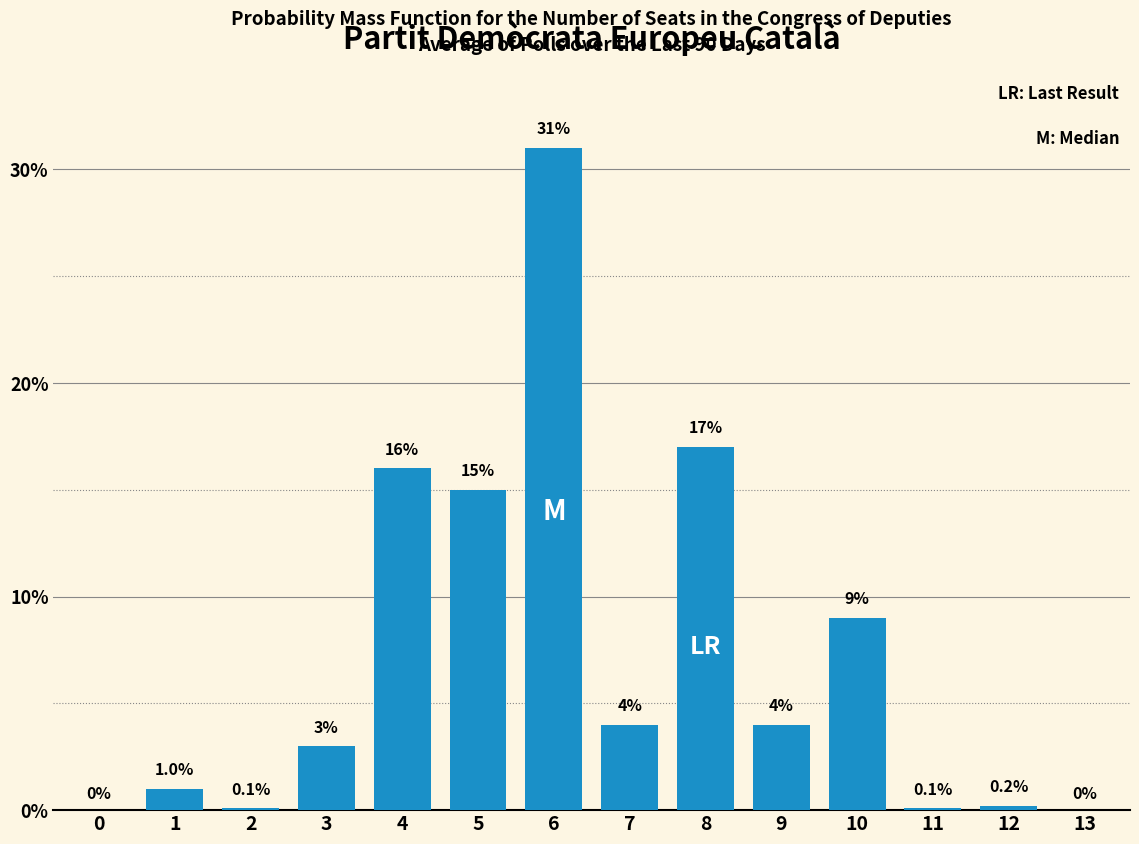

Reading right to left, extract all data points from this chart.

13=0.0	12=0.2	11=0.1	10=9.0	9=4.0	8=17.0	7=4.0	6=31.0	5=15.0	4=16.0	3=3.0	2=0.1	1=1.0	0=0.0